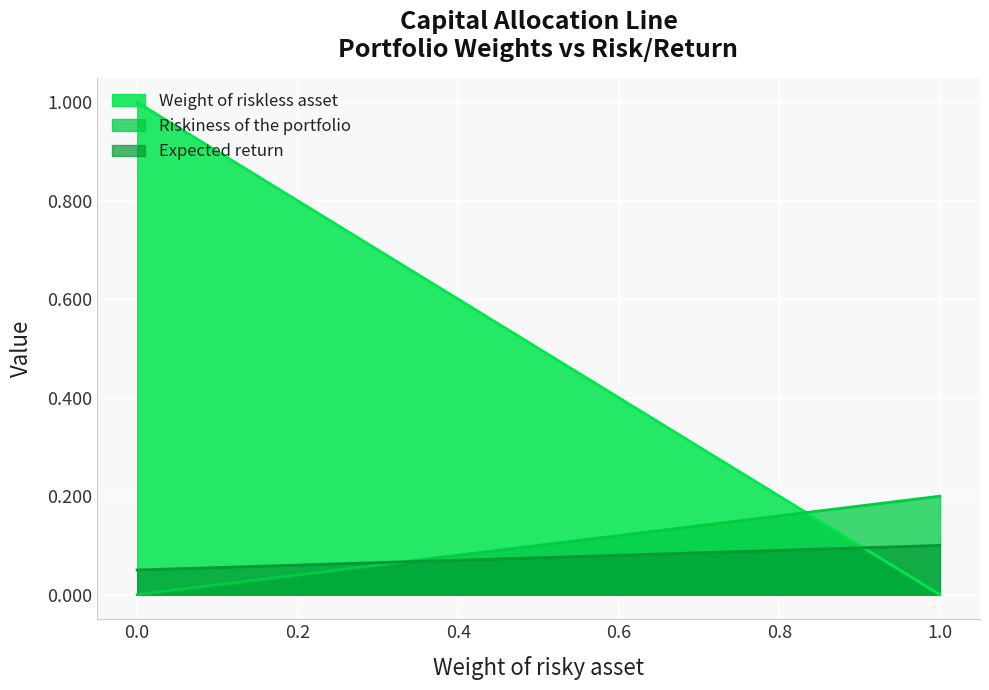

The value of Weight of riskless asset at 0.8 is 0.3. True or false?

False